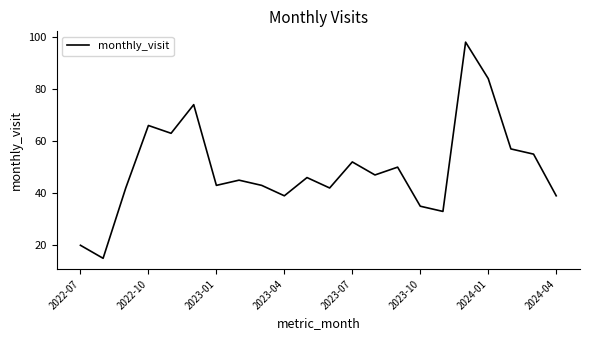

What is the minimum value shown in the chart?

15